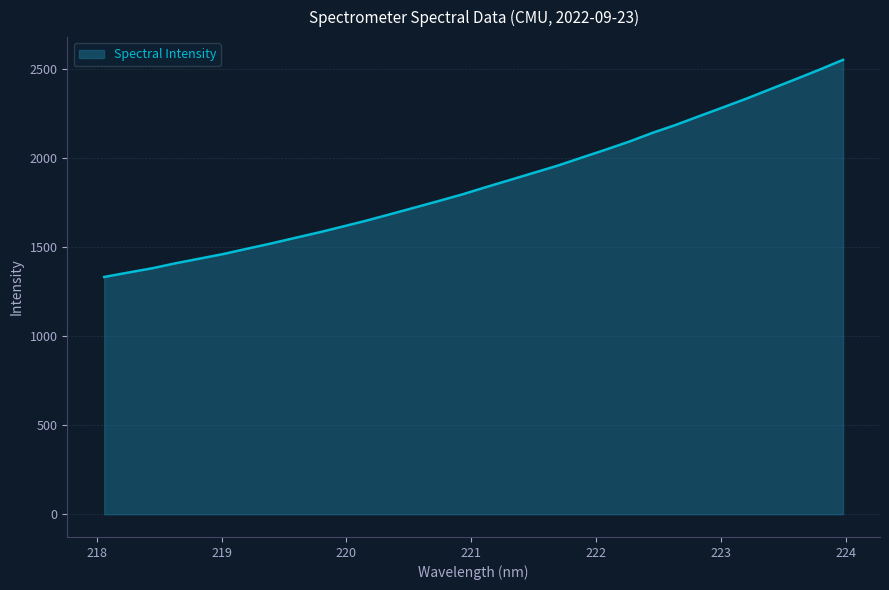

What is the smallest value displayed?

1330.9